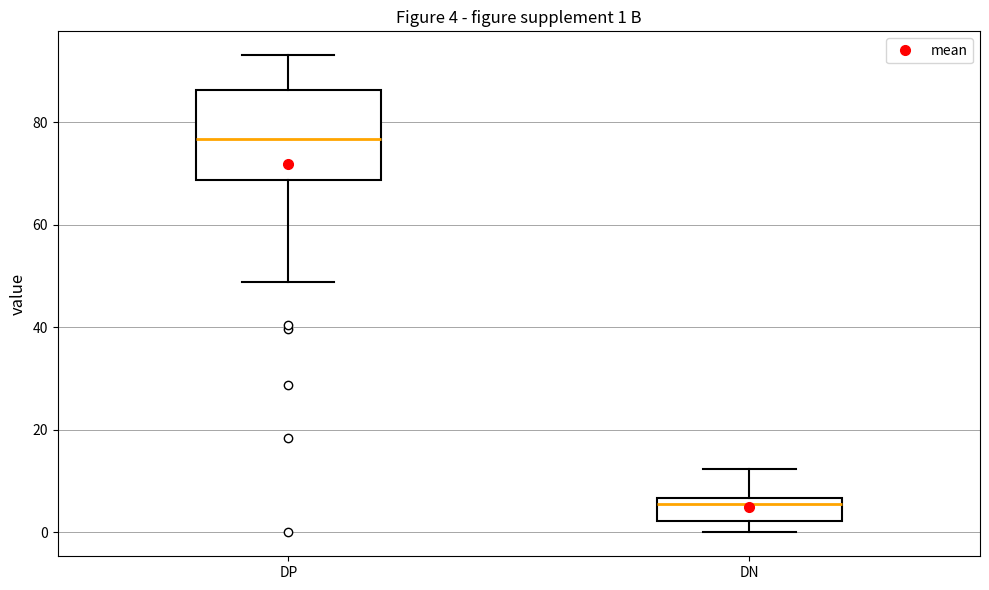

Which box is the tallest, from its lower edge to its upper edge?

DP